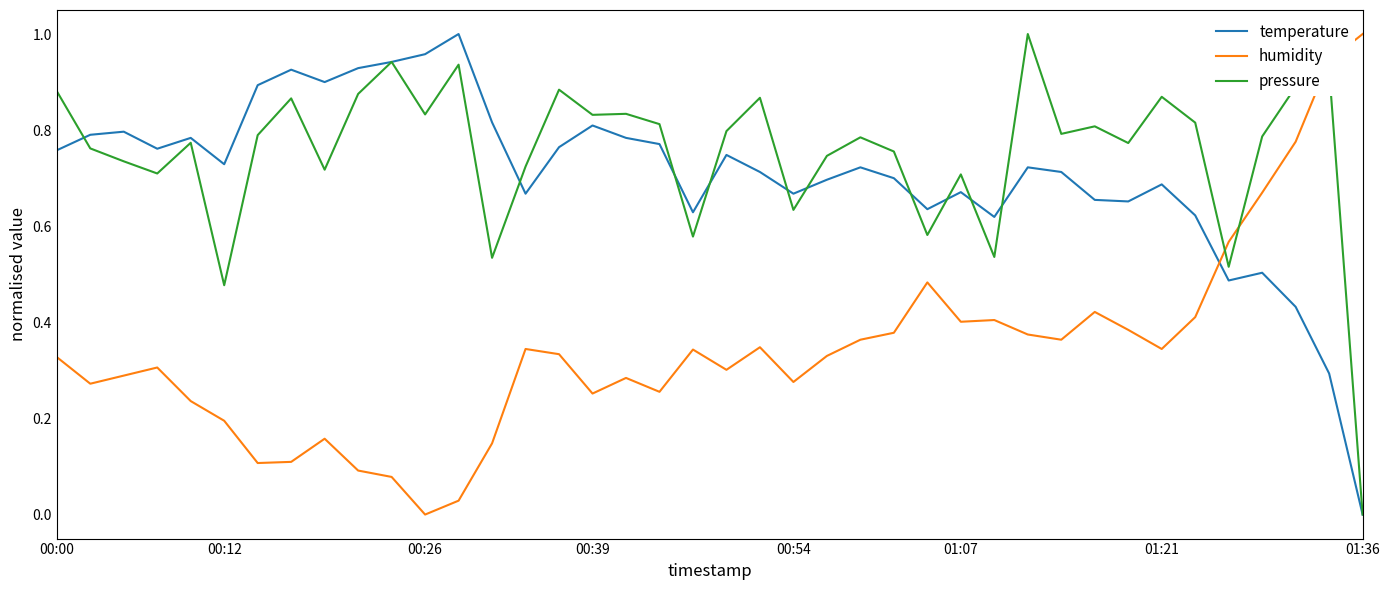

How many times do humidity and pressure cross each other?

3